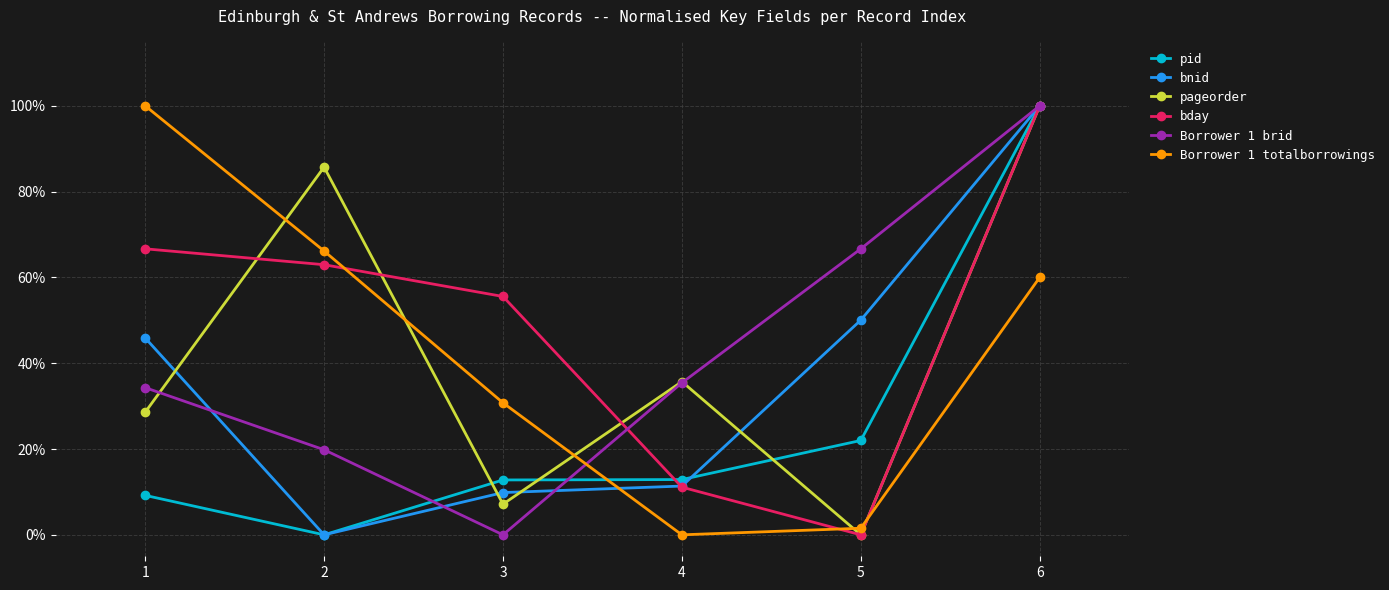

Does the chart have visible grid lines?

Yes